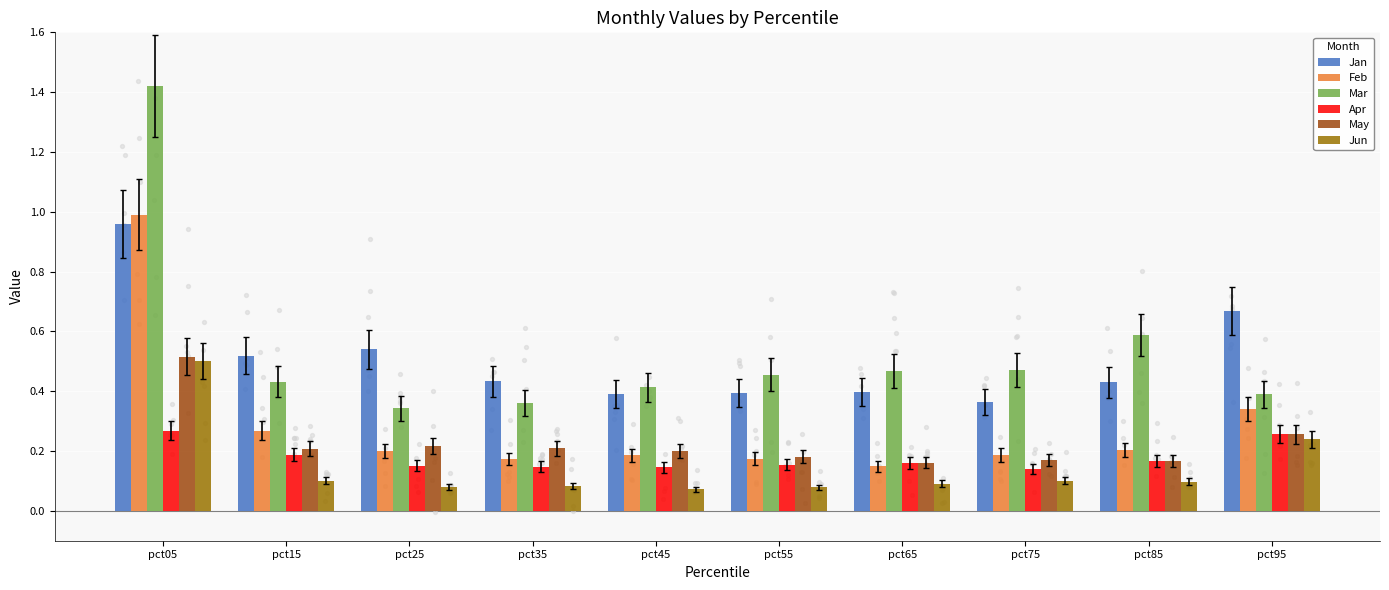

At how many categories does at least one series exceed 0?

10